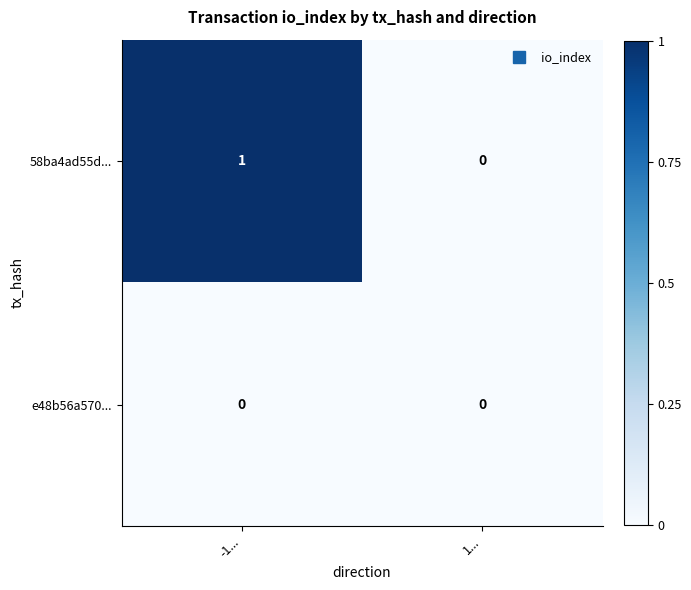

Which label corresponds to the largest value in the chart?

-1...